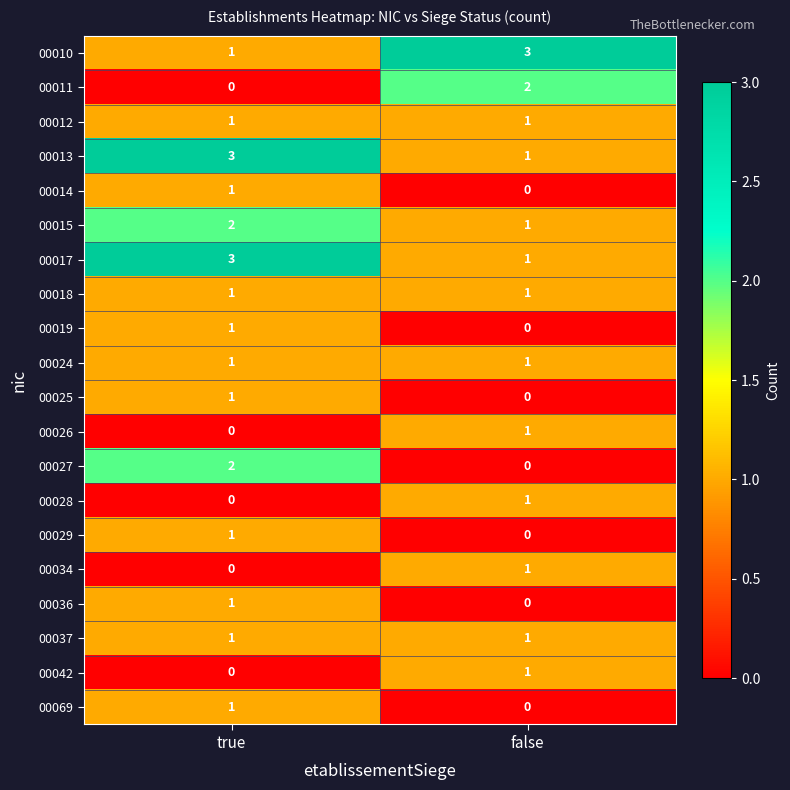

What is the greatest value displayed?

3